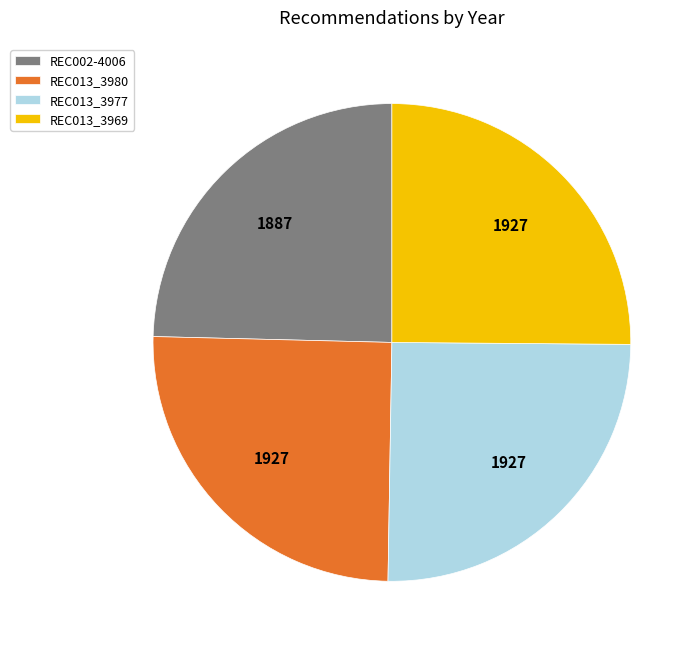

How many segments does this pie chart have?

4